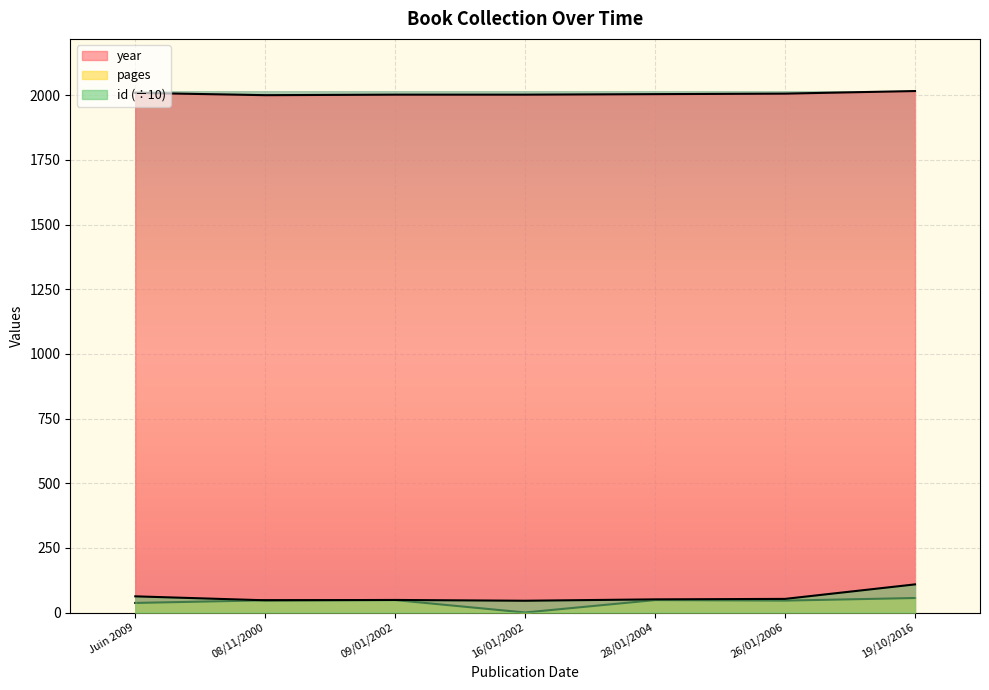

The value of year at 09/01/2002 is 2002.0. True or false?

True